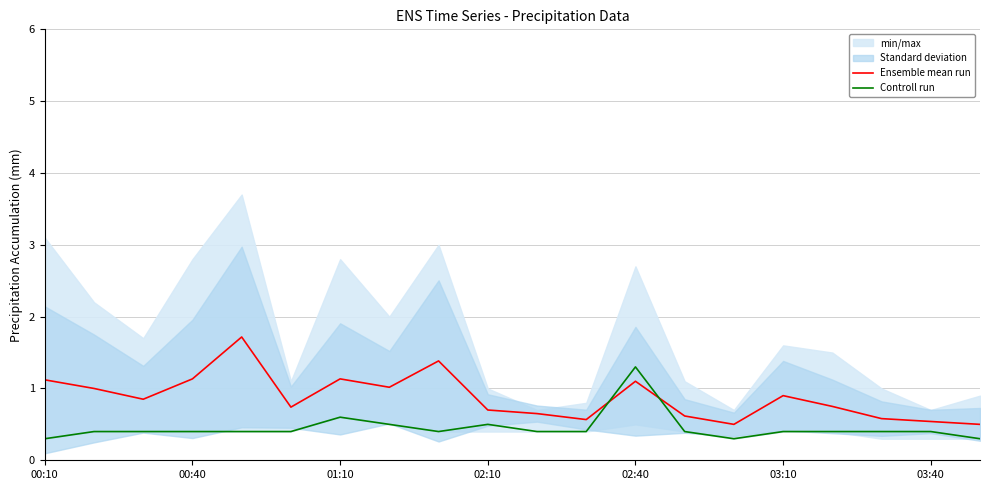

Which series ends up on top after the final intersection of Controll run and Ensemble mean run?

Ensemble mean run